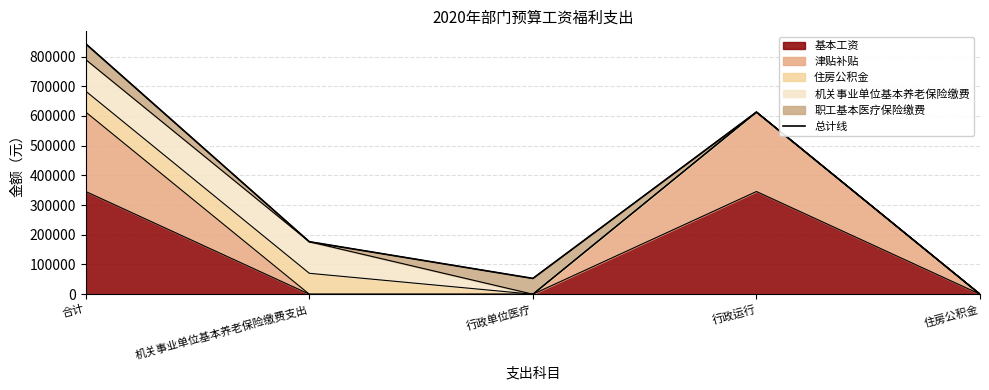

Reading right to left, extract all data points from this chart.

住房公积金=0.0	行政运行=612892.0	行政单位医疗=53108.0	机关事业单位基本养老保险缴费支出=176572.9	合计=842572.8